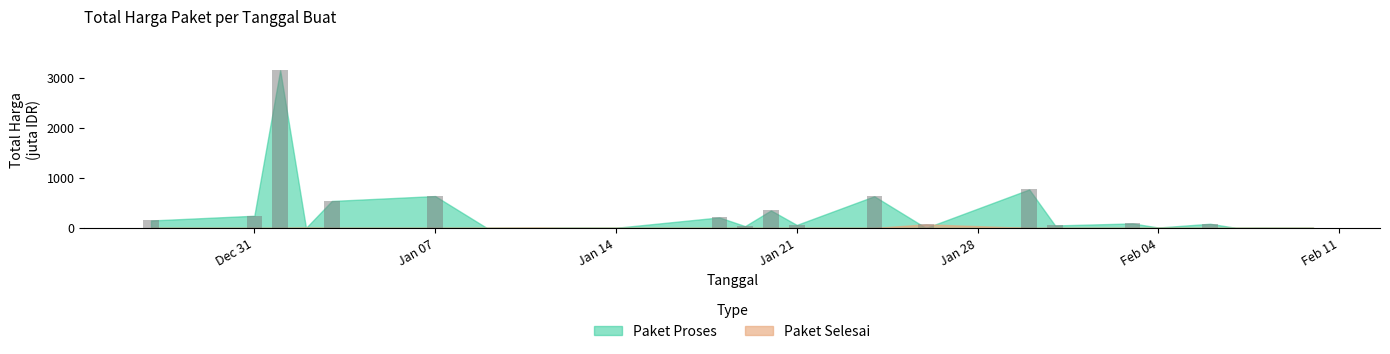

What is the sum of the Paket Selesai values at 2025-01-02 and 2025-02-06?

6.1